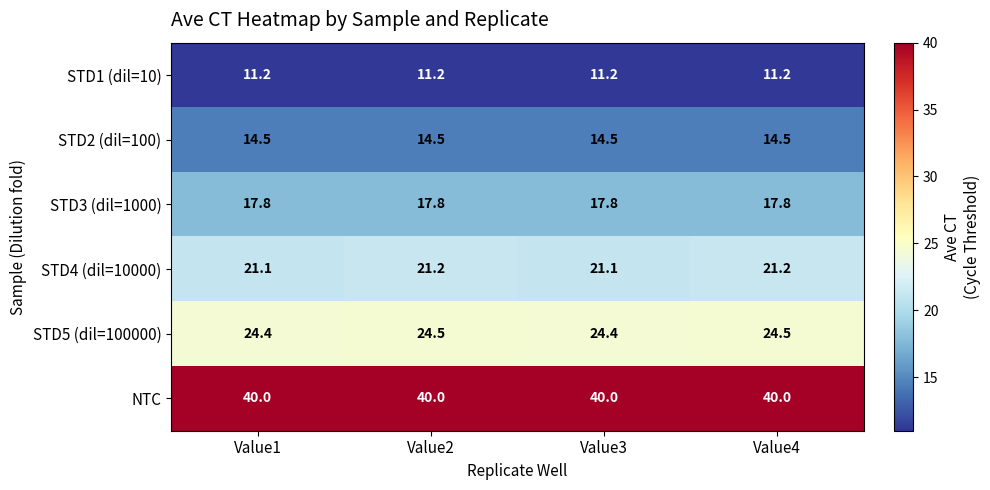

What is the smallest value displayed?

11.2